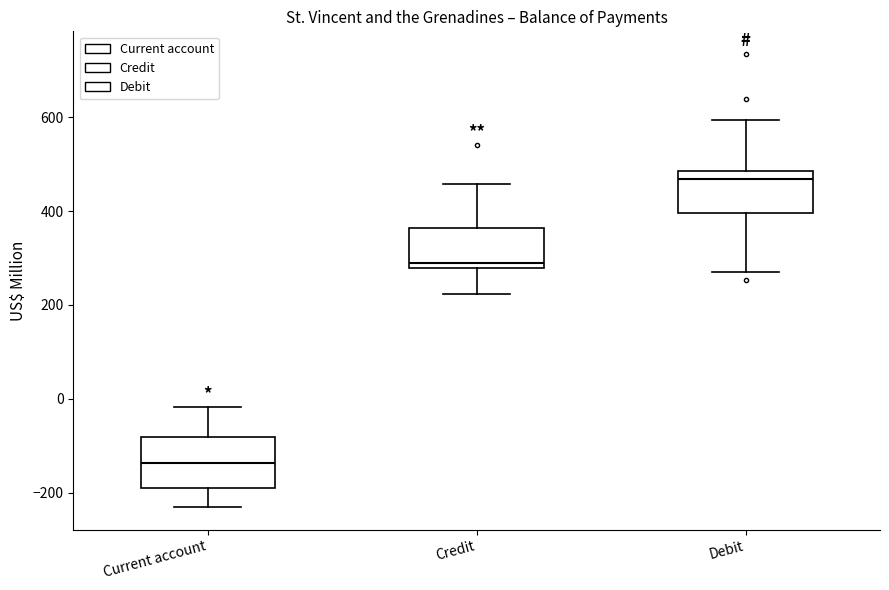

Which box has the lowest median line?

Current account